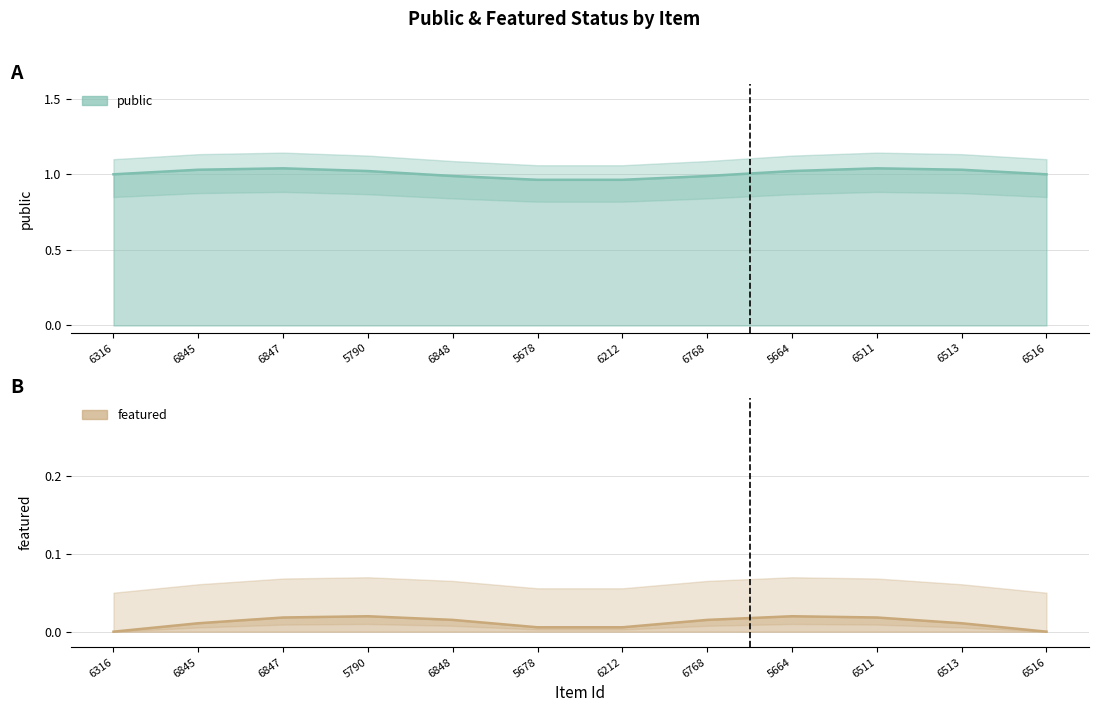

Which series has the largest total across all categories?

public